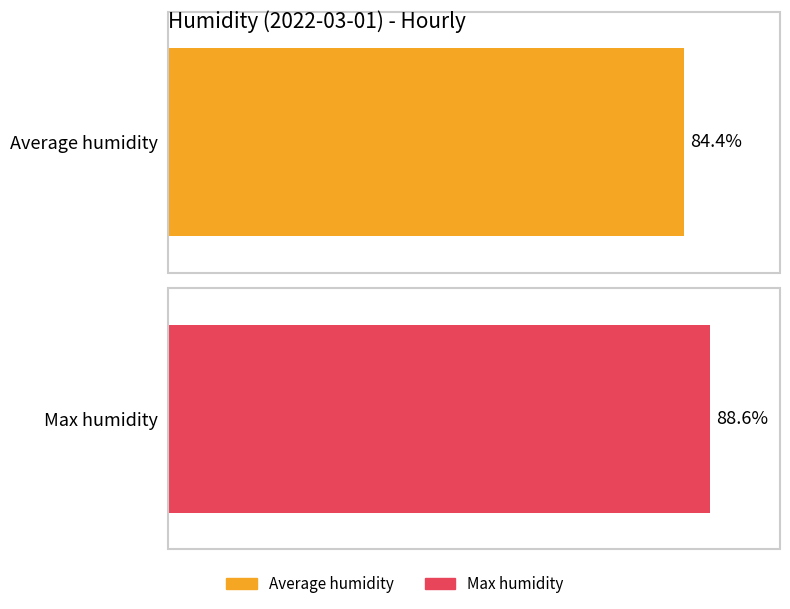

Rank the series by their maximum value, from highest to lowest.

Max humidity, Average humidity